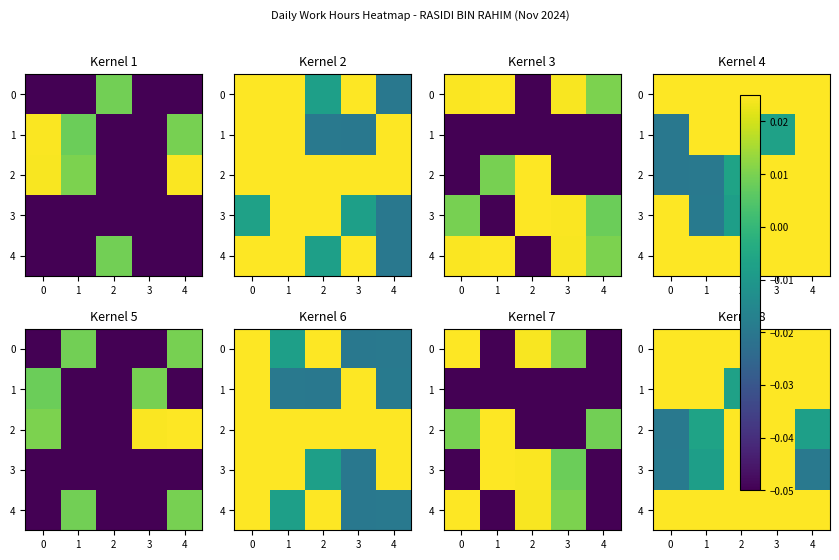

How many data points in 2 are above 0?

2